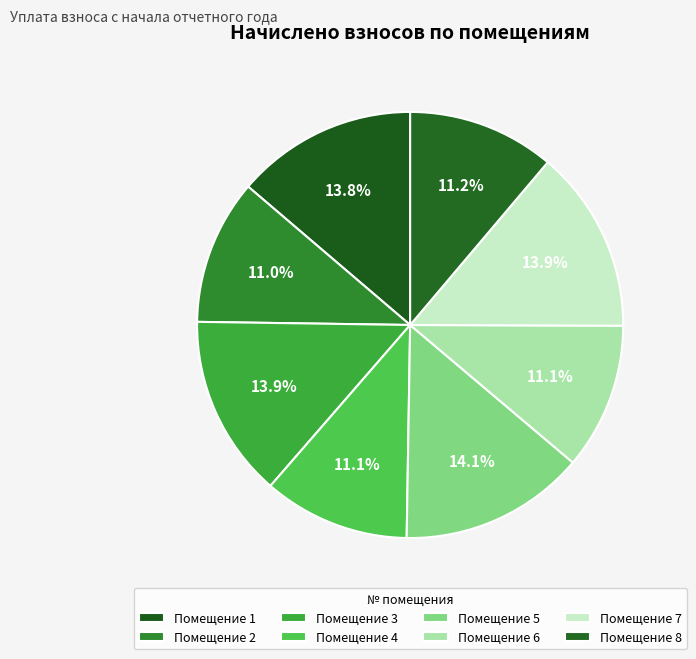

How many segments does this pie chart have?

8